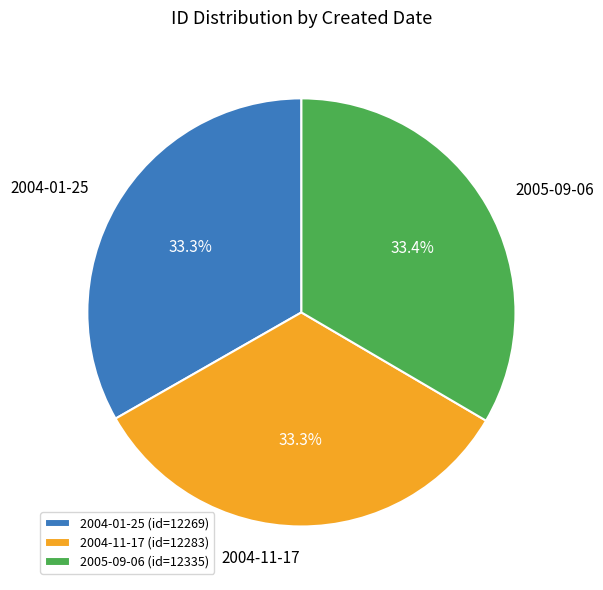

How many slices are in this pie chart?

3